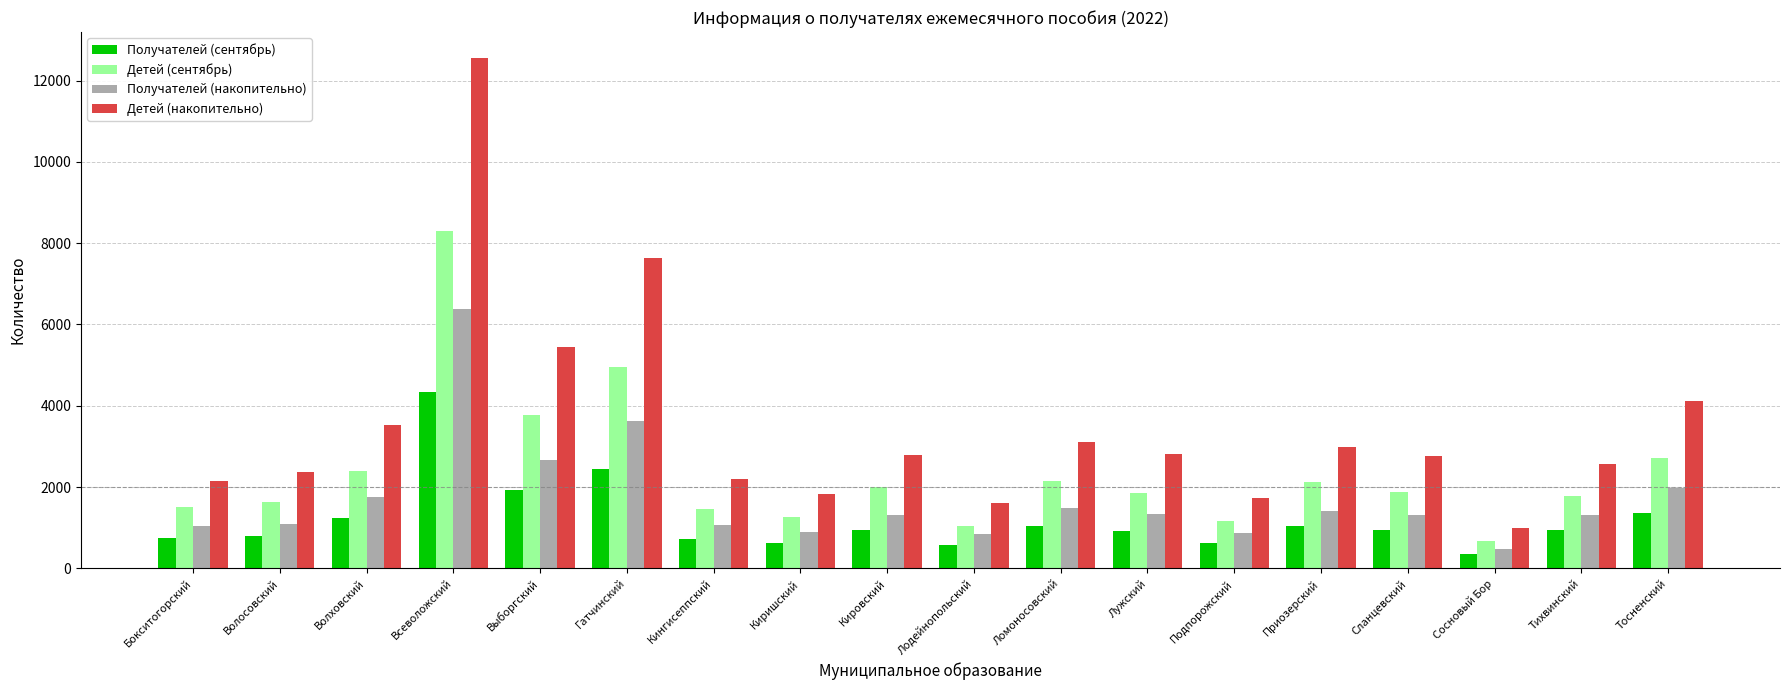

At which label does Получателей (накопительно) reach its minimum?

Сосновый Бор